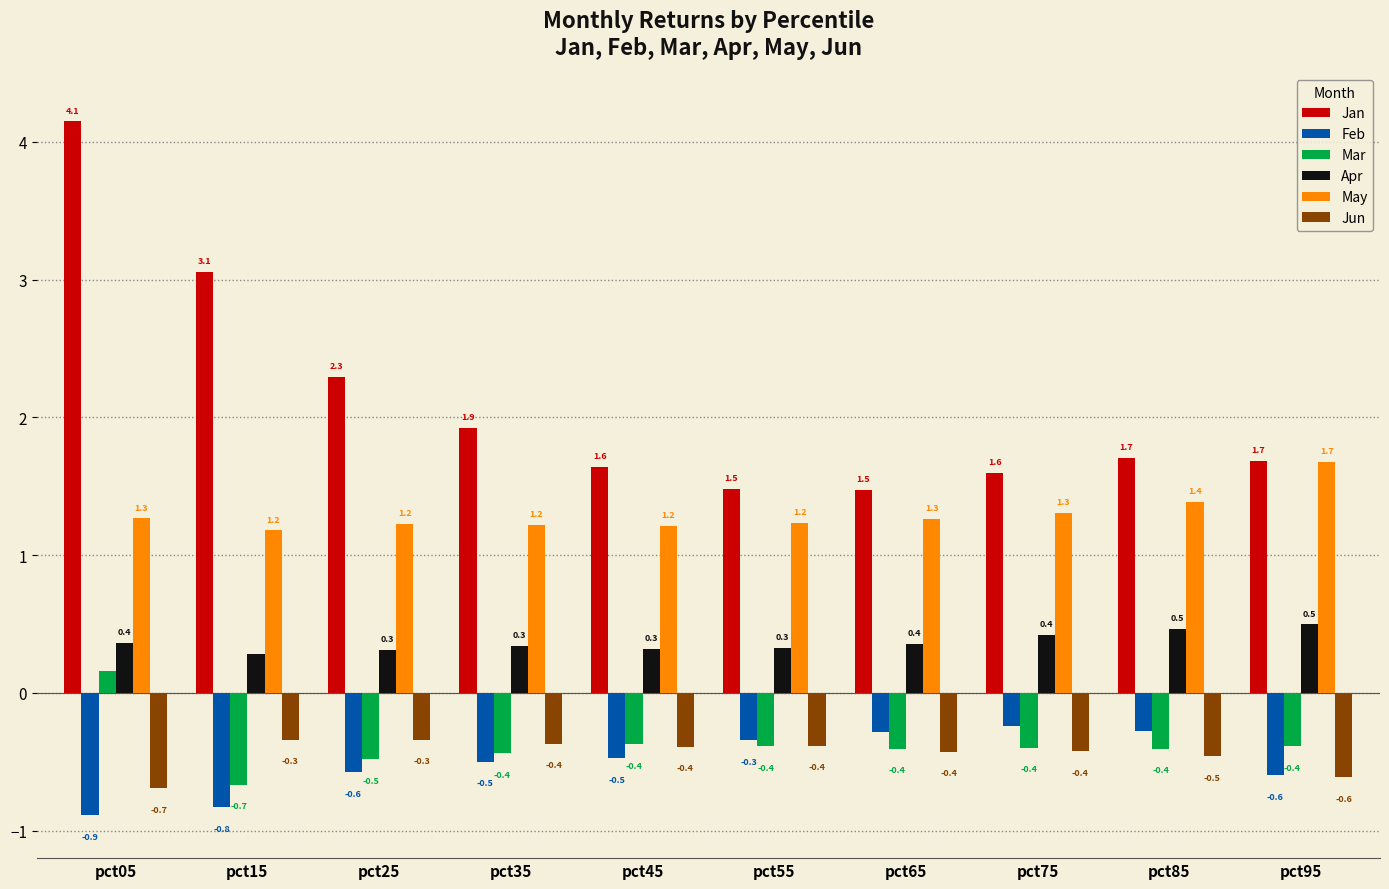

Which series has the largest total across all categories?

Jan